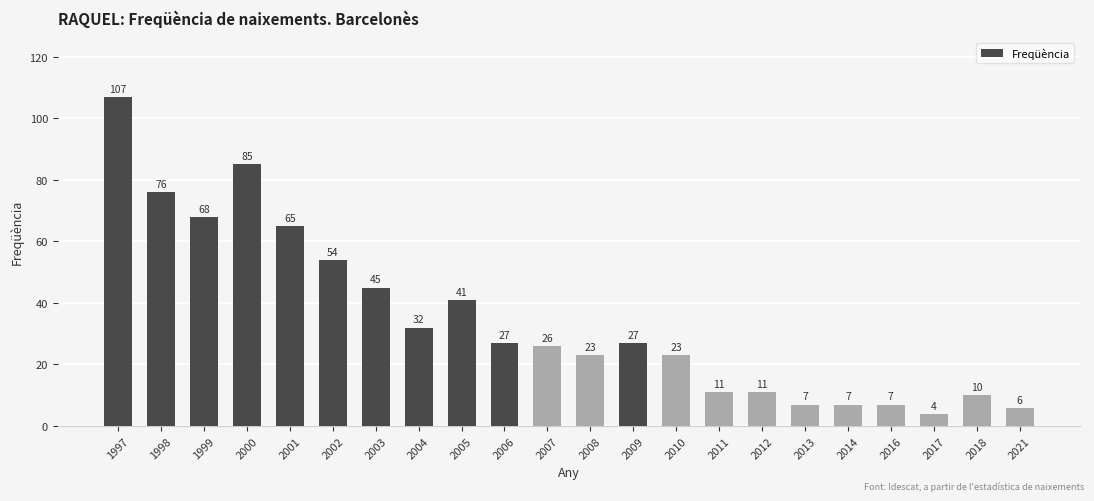

At which label does the data first exceed 27?

1997